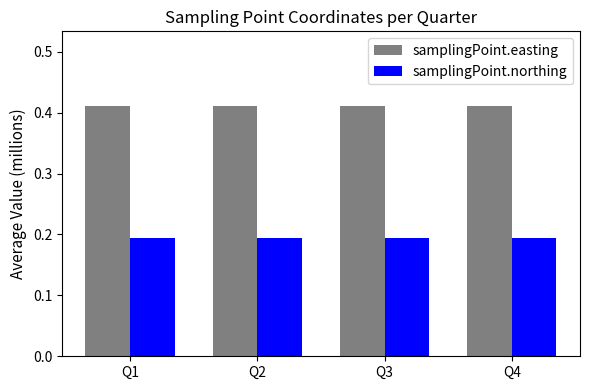

Does the chart contain stacked bars?

No